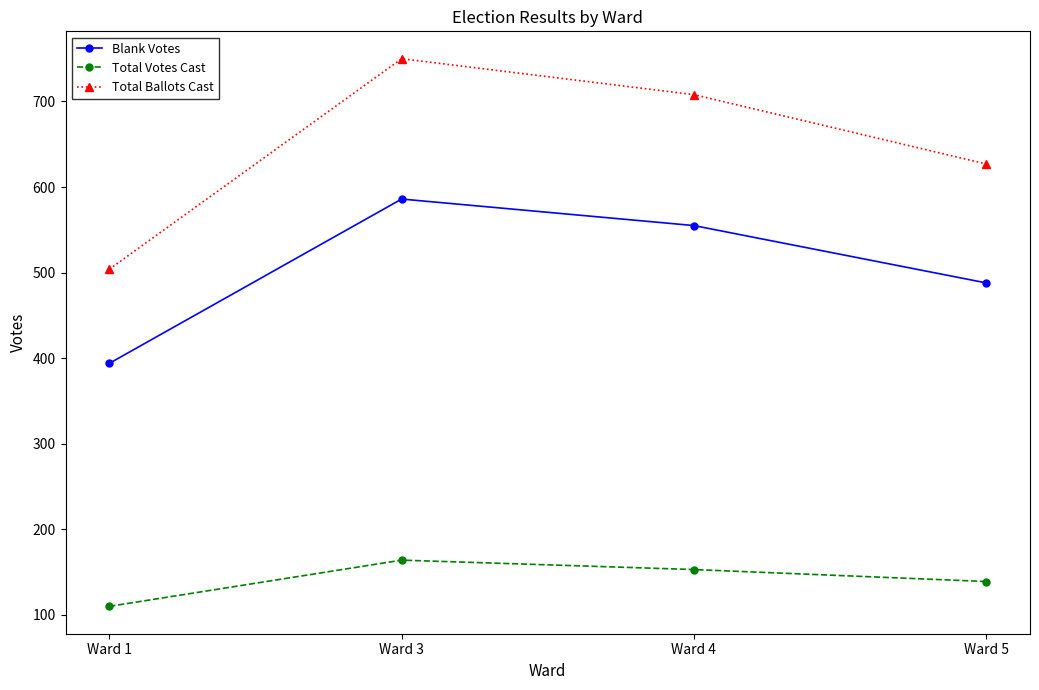

How many lines are shown in the chart?

3